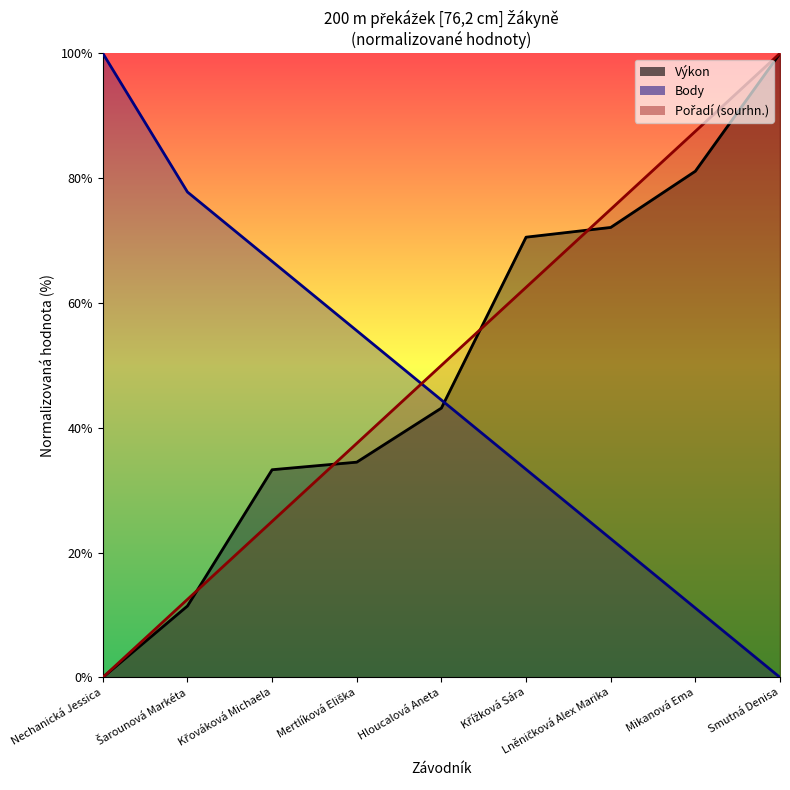

Reading right to left, transcribe all the data shown in this chart.

Výkon: 100.0	81.1	72.1	70.5	43.2	34.5	33.3	11.4	0.0
Body: 0.0	11.1	22.2	33.3	44.4	55.6	66.7	77.8	100.0
Pořadí (sourhn.): 100.0	87.5	75.0	62.5	50.0	37.5	25.0	12.5	0.0